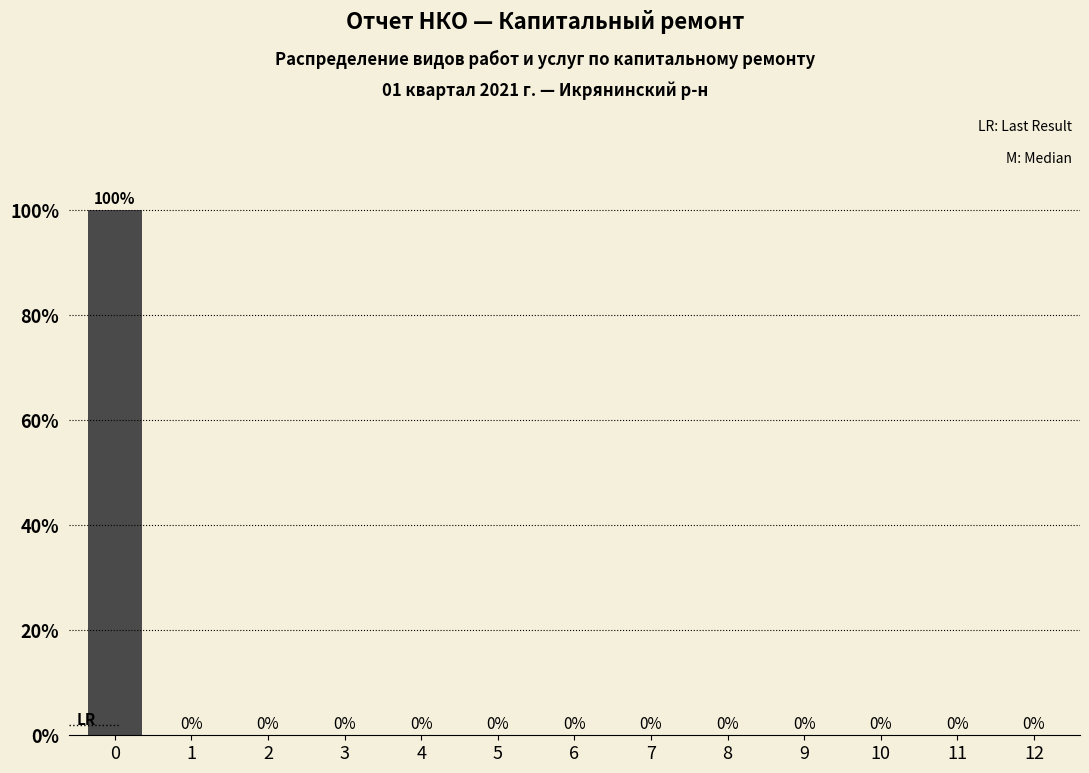

Reading left to right, list all the values displayed in this chart.

0=100	1=0	2=0	3=0	4=0	5=0	6=0	7=0	8=0	9=0	10=0	11=0	12=0